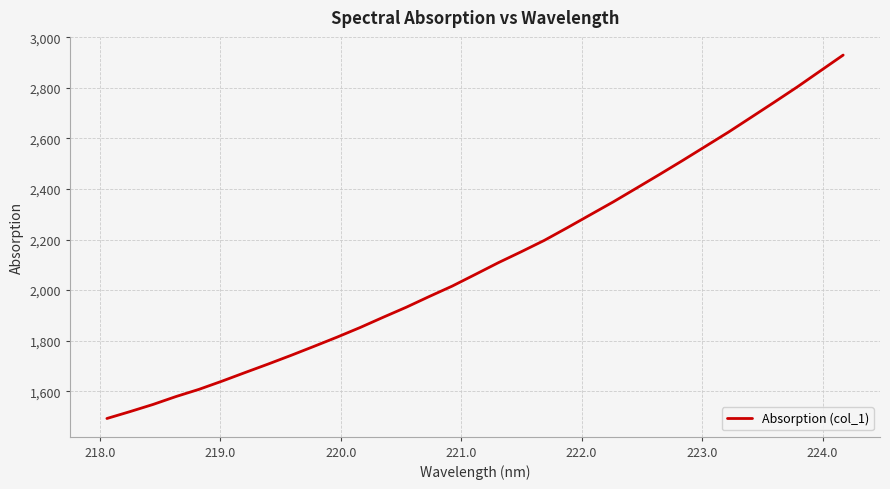

What is the difference between the maximum and minimum values?

1437.4